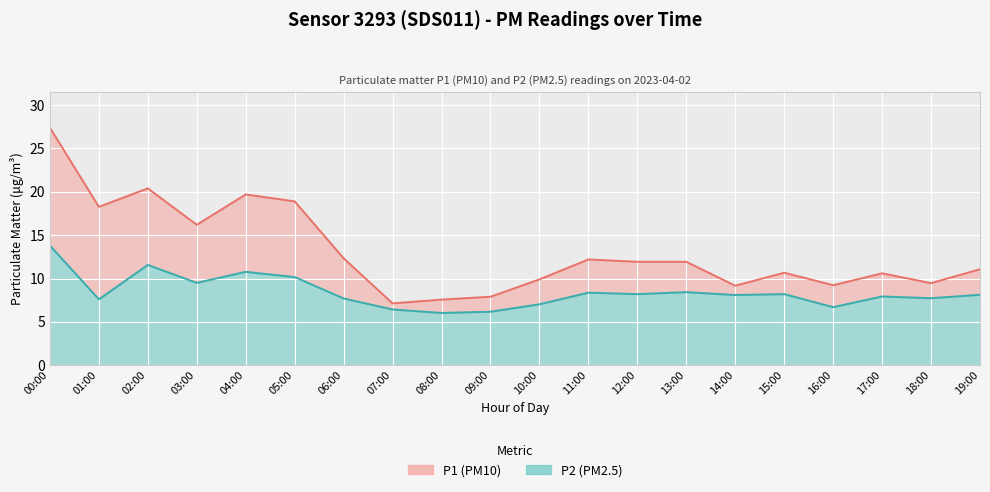

Which series has the largest range (max minus min)?

P1 (PM10)